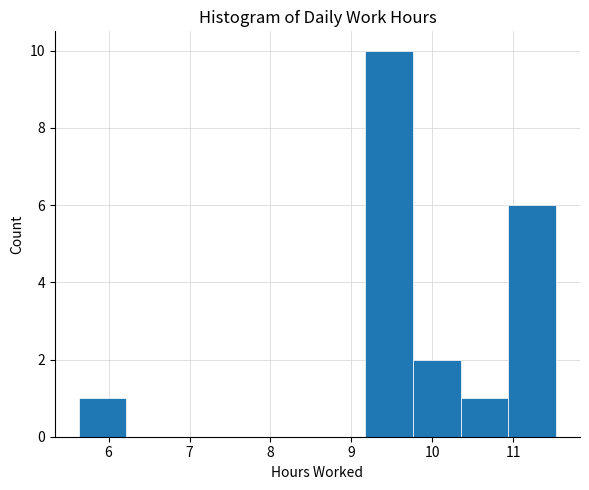

Reading left to right, transcribe this chart: for each bar, give the range it covers on the x-axis and its height. Neither the bar edges nor the heights are printed on the chart, so give them approximately, as read against the axes.

5.63 to 6.22: 1
6.22 to 6.81: 0
6.81 to 7.40: 0
7.40 to 7.99: 0
7.99 to 8.58: 0
8.58 to 9.17: 0
9.17 to 9.76: 10
9.76 to 10.35: 2
10.35 to 10.94: 1
10.94 to 11.53: 6